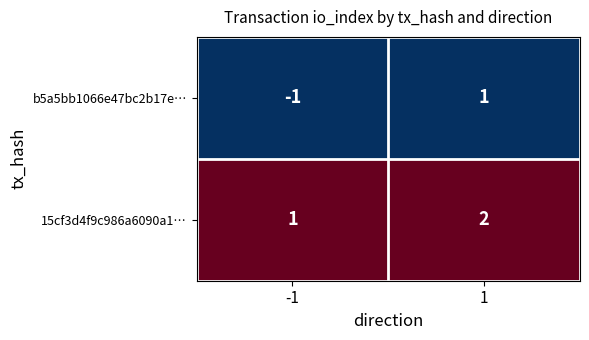

List the series in order of their peak value, highest first.

15cf3d4f9c986a6090a1…, b5a5bb1066e47bc2b17e…